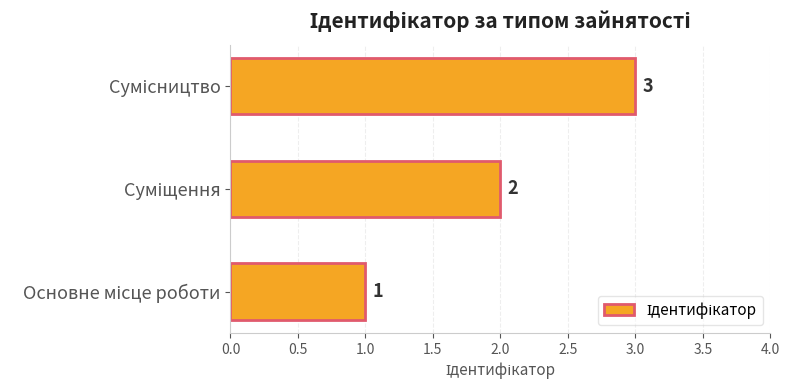

Count the values in the range 1 to 3.

3